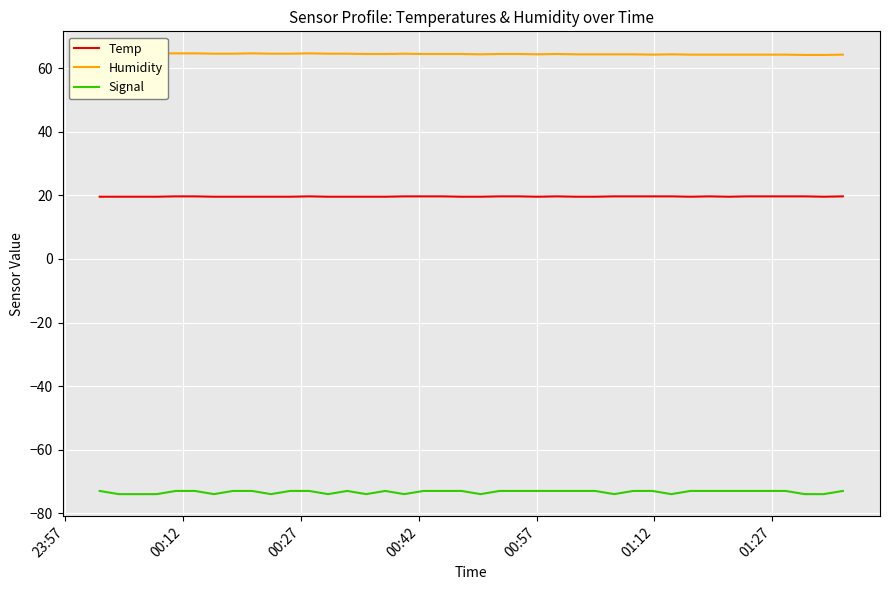

True or false: Signal and Temp cross at least once.

False